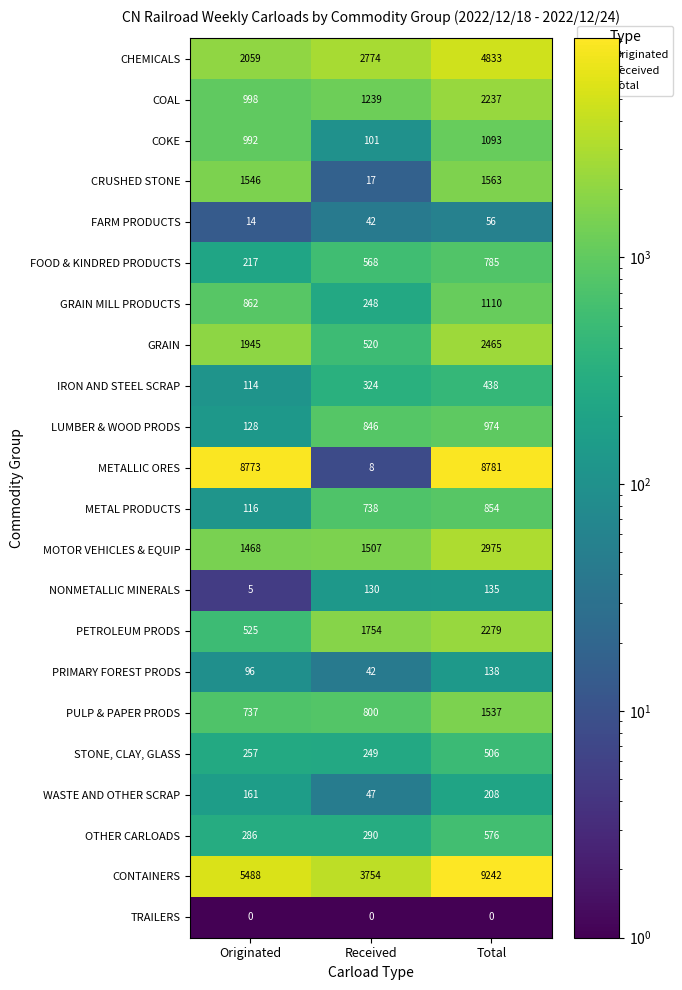

What is the difference between the CRUSHED STONE values at Received and Total?

1546